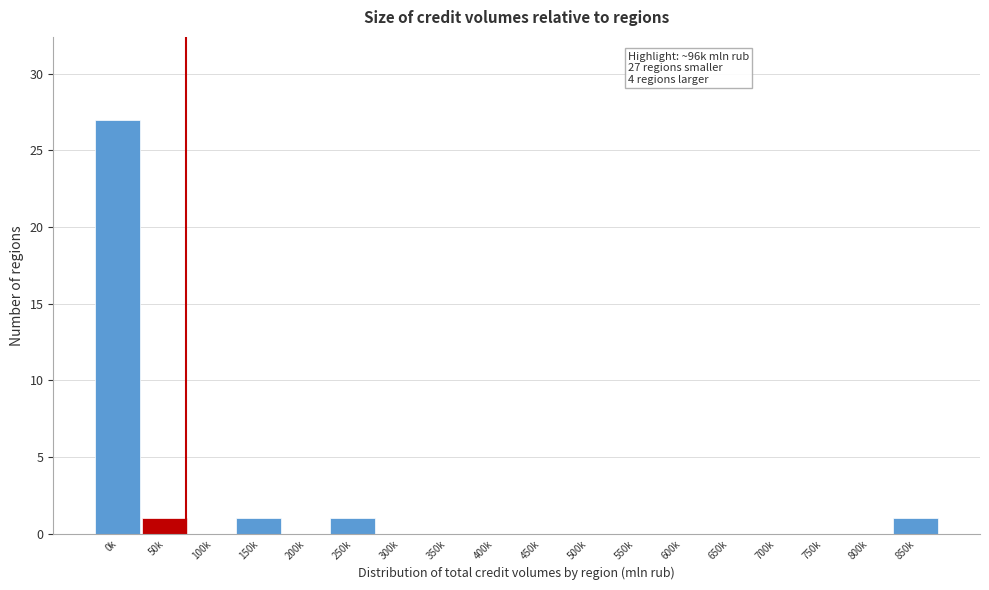

Reading left to right, what are all the values shown in this chart?

0k=27	50k=1	100k=0	150k=1	200k=0	250k=1	300k=0	350k=0	400k=0	450k=0	500k=0	550k=0	600k=0	650k=0	700k=0	750k=0	800k=0	850k=1